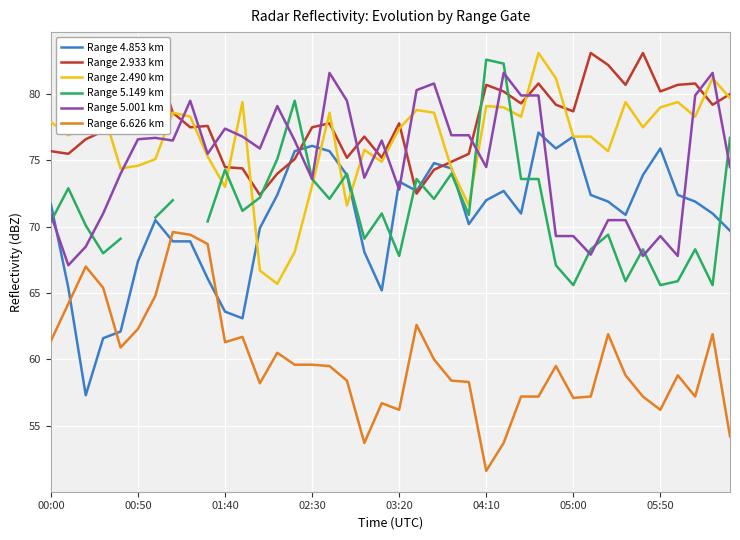

True or false: Range 6.626 km and Range 5.149 km cross at least once.

False